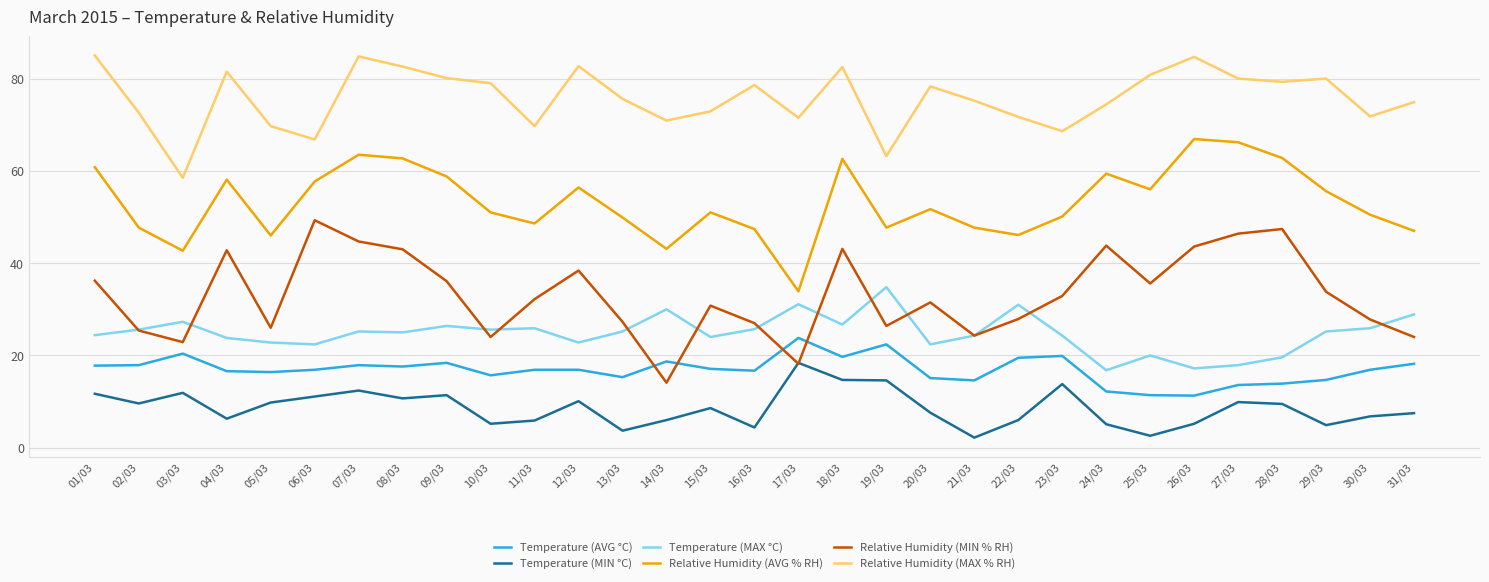

Is the value of Temperature (MAX °C) at 05/03 greater than the value of Relative Humidity (AVG % RH) at 07/03?

No